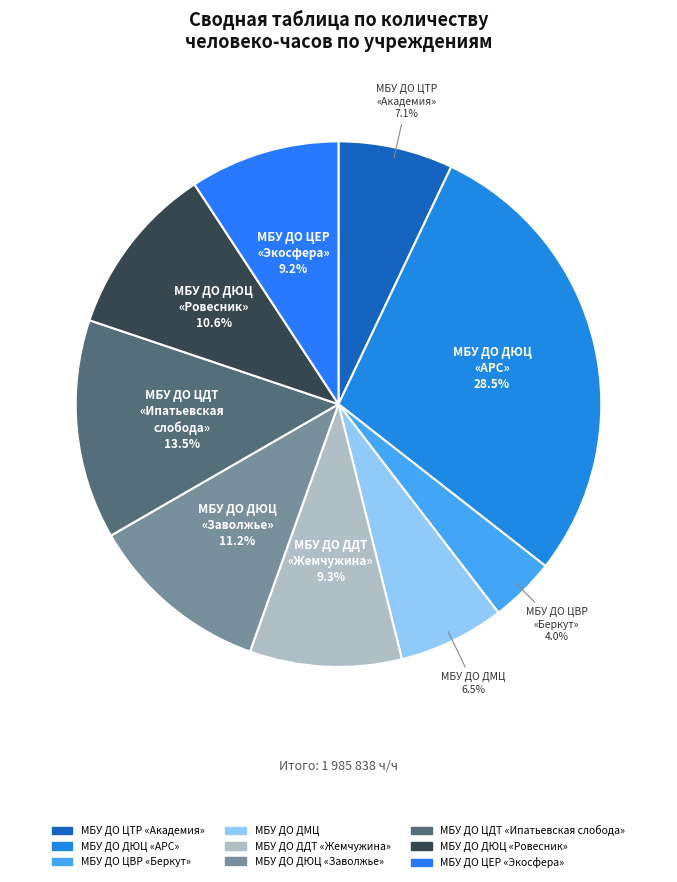

Is the sum of МБУ ДО ДЮЦ «Ровесник» and МБУ ДО ДДТ «Жемчужина» greater than half?

No